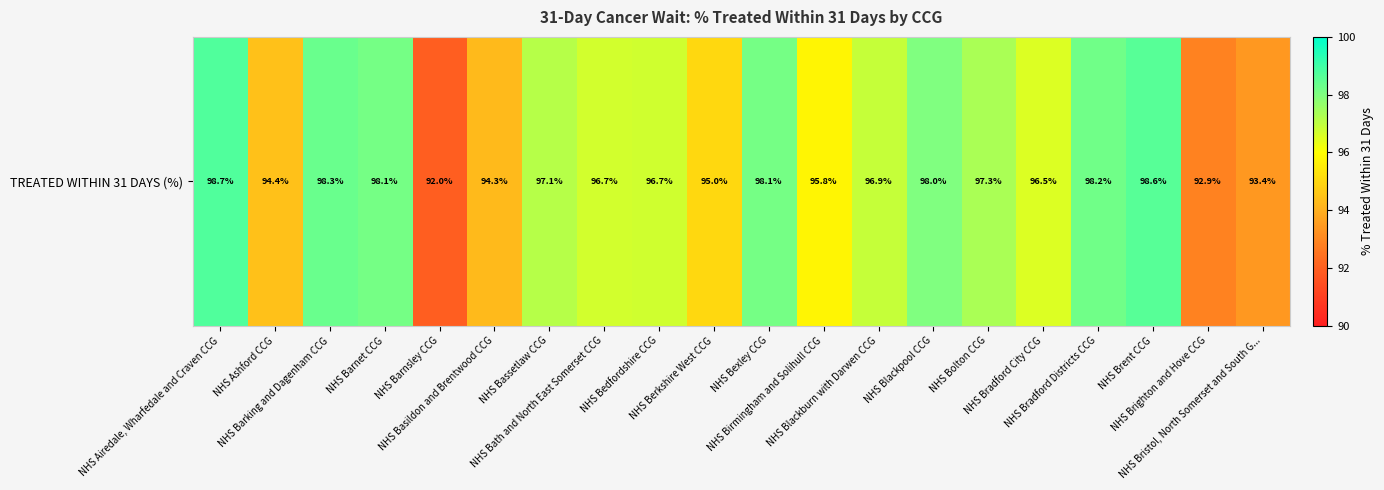

Count the number of data series in this chart.

1